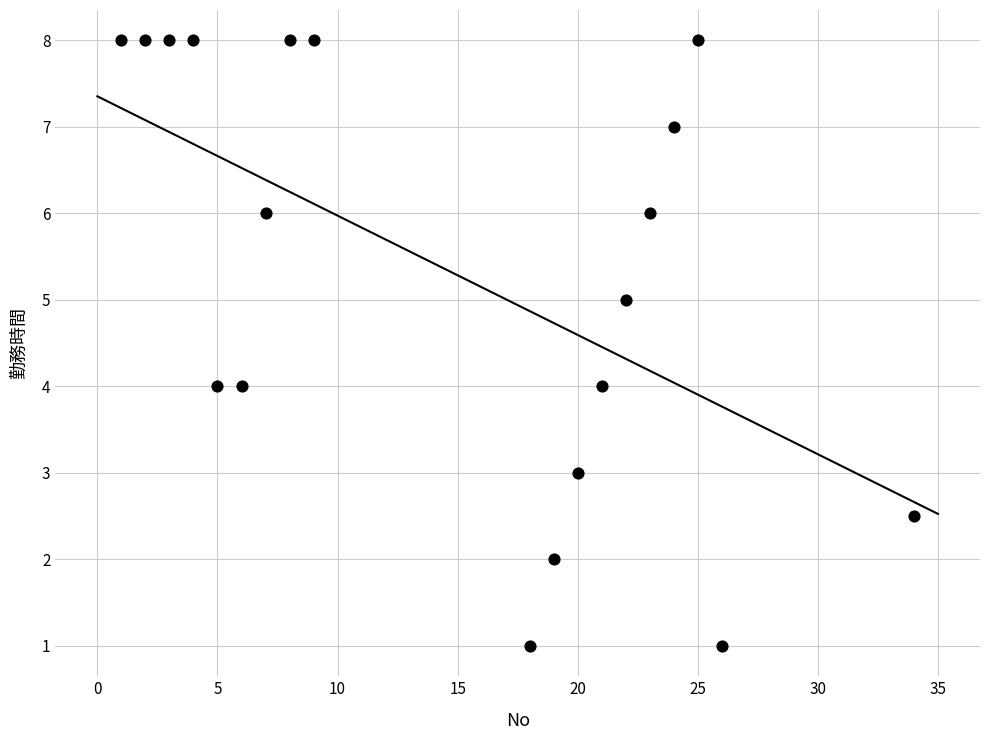

What is the range of Y values (max minus min)?

7.0